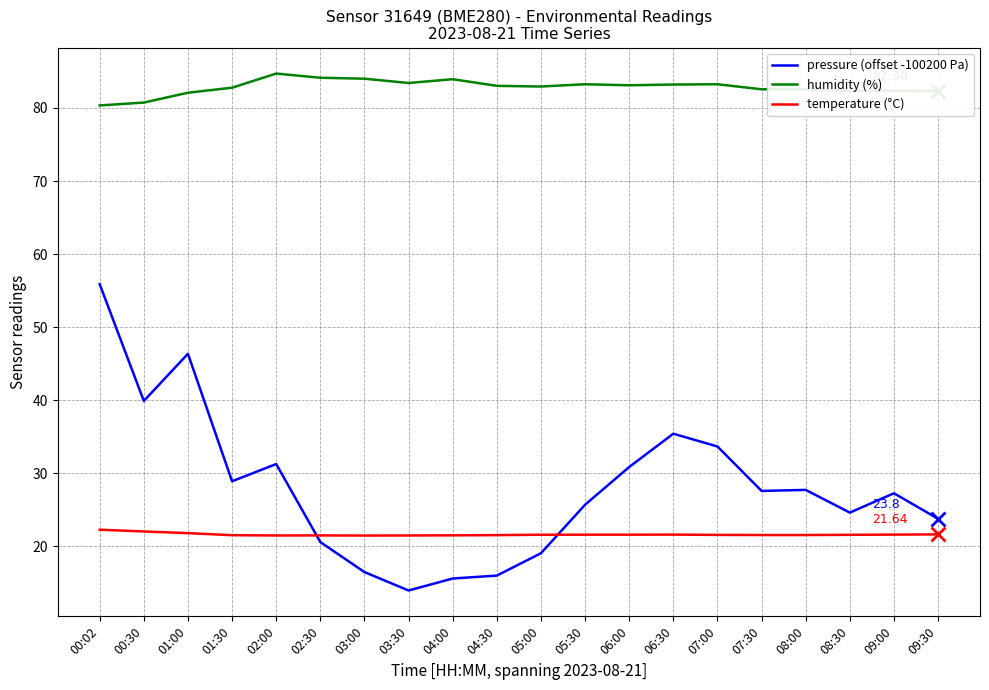

What position from the right is 08:30?

3